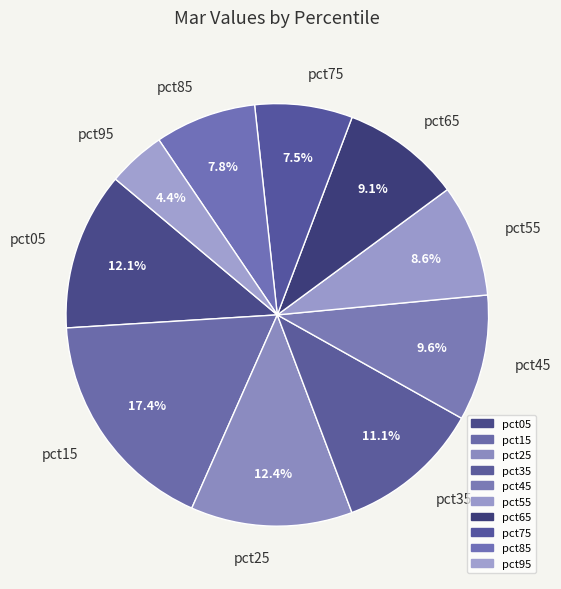

What percentage is NOT represented by pct05?

87.9%